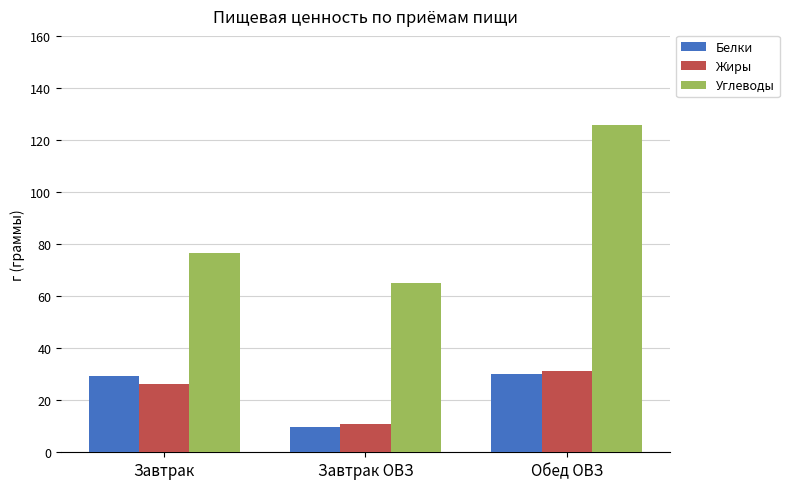

At which category does the chart reach its minimum across all series?

Завтрак ОВЗ